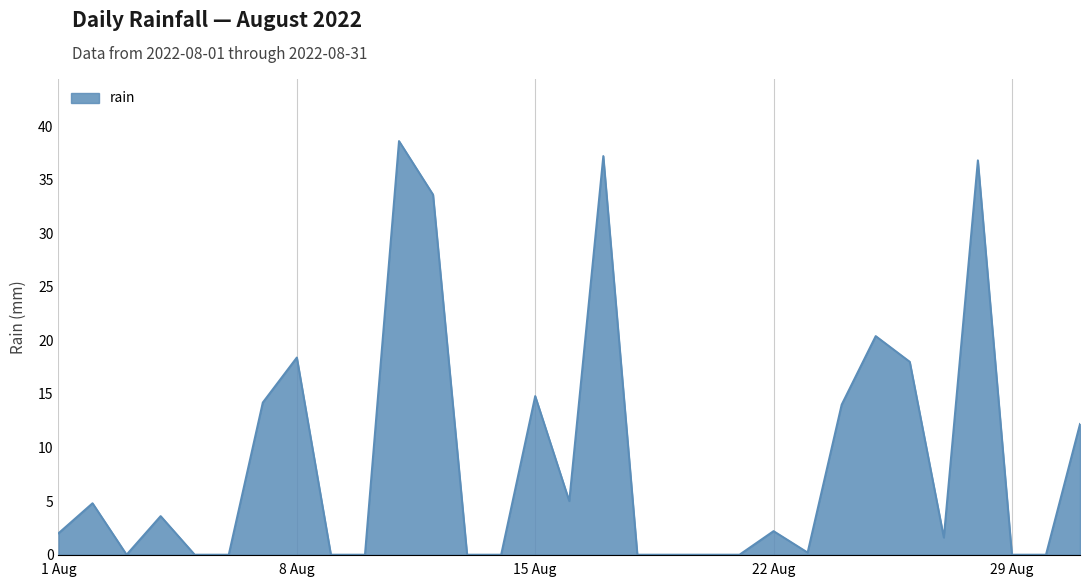

How many values are below 2?

15